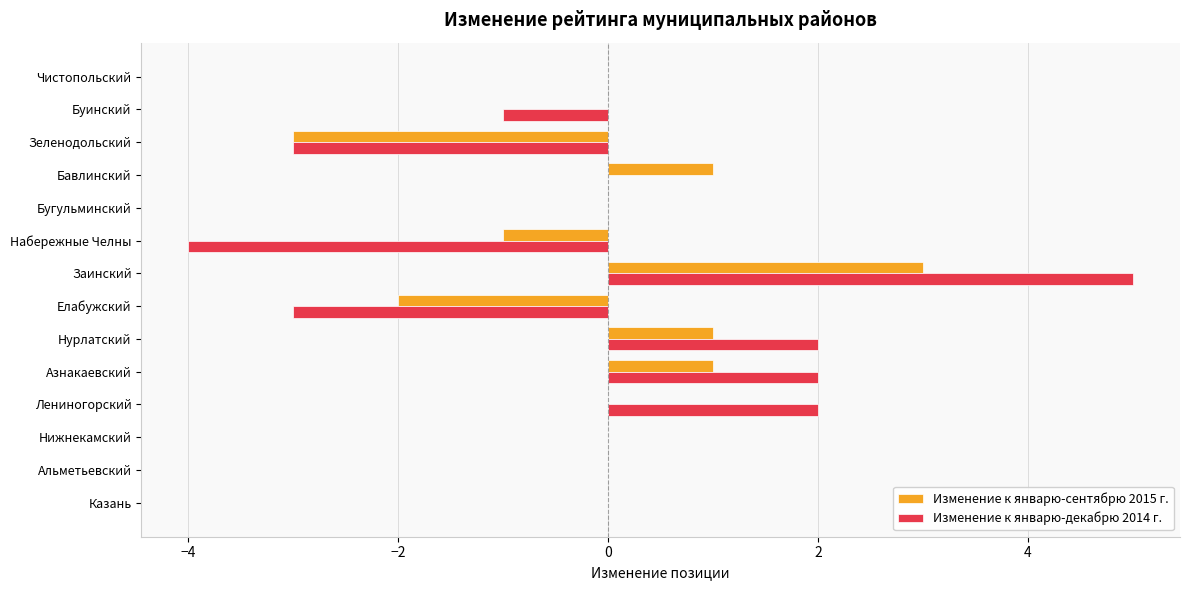

Is it true that Изменение к январю-сентябрю 2015 г. equals 3 at Чистопольский?

False